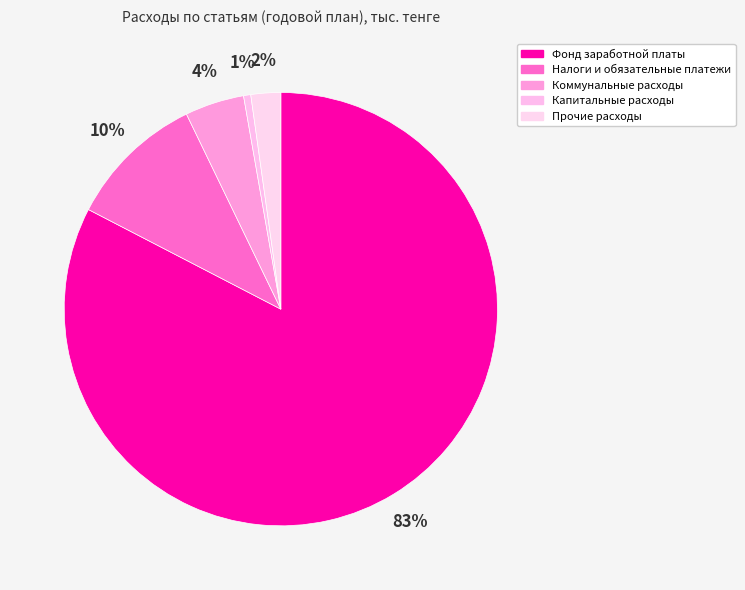

What is the ratio of the value at Коммунальные расходы to the value at Прочие расходы?

2.0